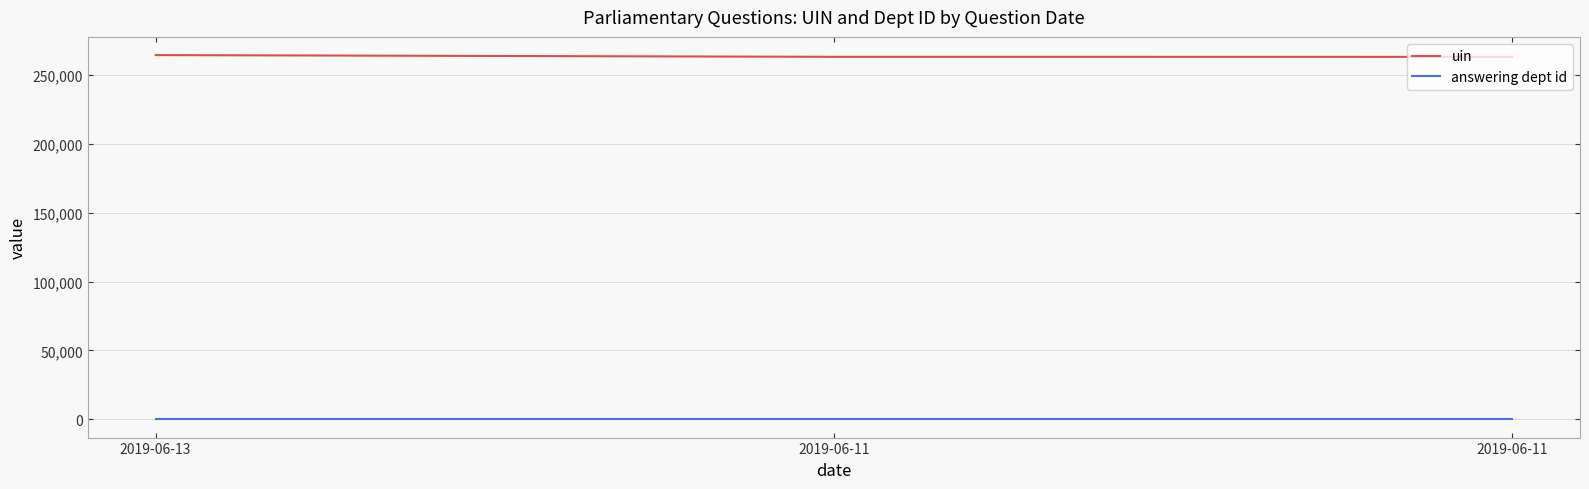

How many lines are shown in the chart?

2